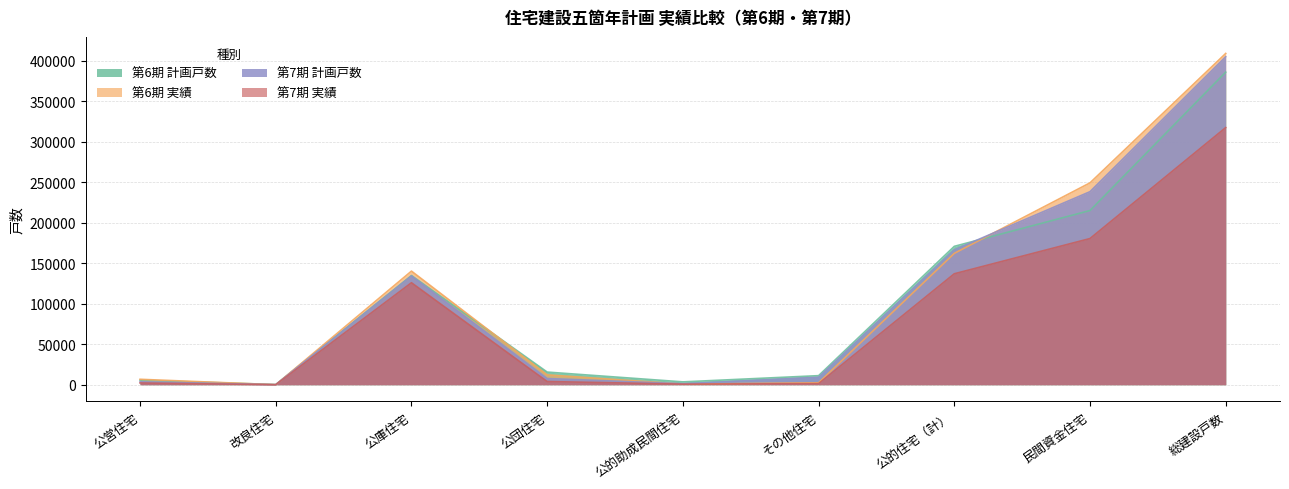

What is the label of the 1st point from the right?

総建設戸数